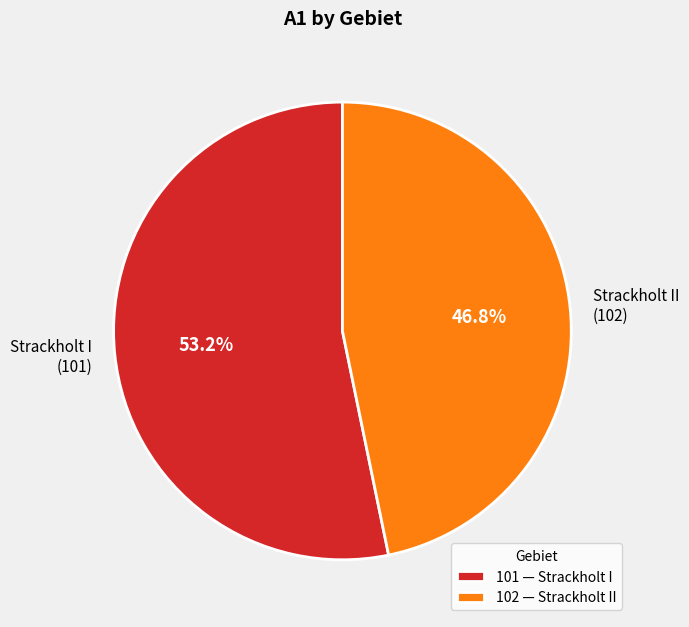

What is the smallest slice in the pie chart?

102